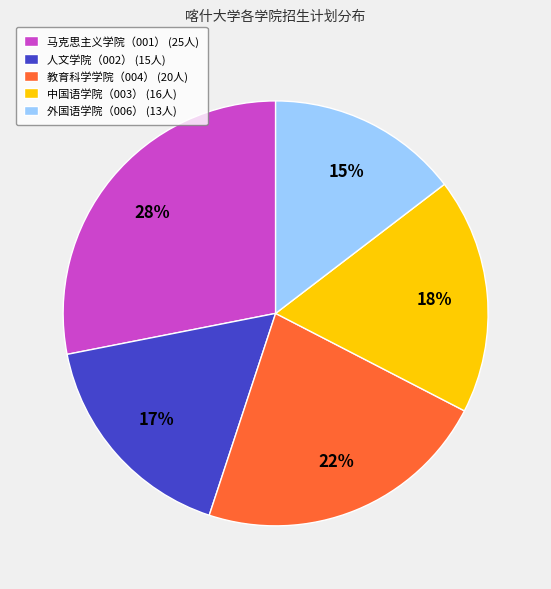

Between 外国语学院（006） and 教育科学学院（004）, which is larger?

教育科学学院（004）